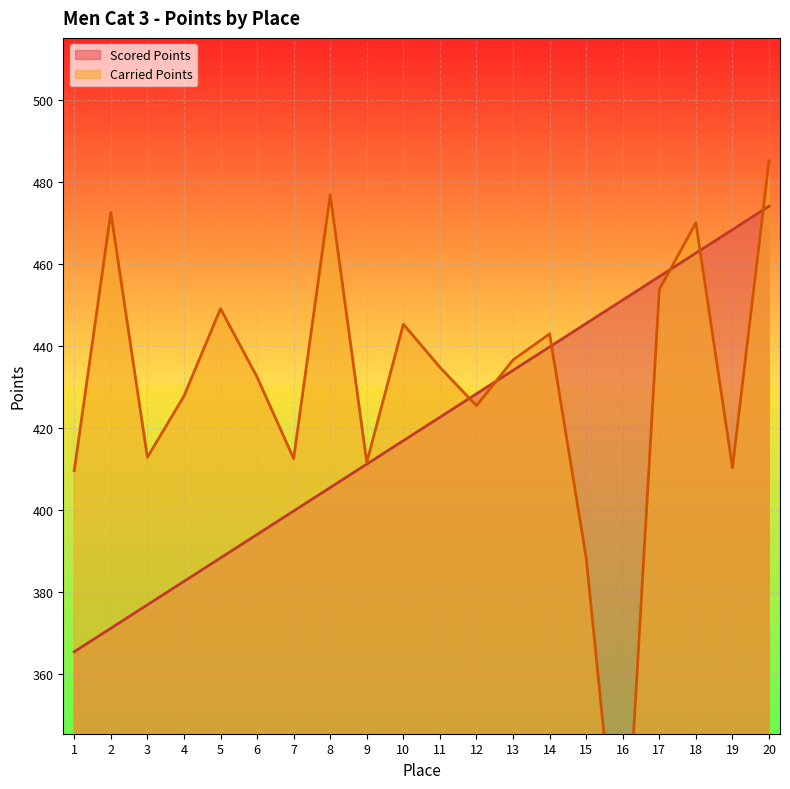

Rank the categories by Scored Points value from lowest to highest.

1, 2, 3, 4, 5, 6, 7, 8, 9, 10, 11, 12, 13, 14, 15, 16, 17, 18, 19, 20